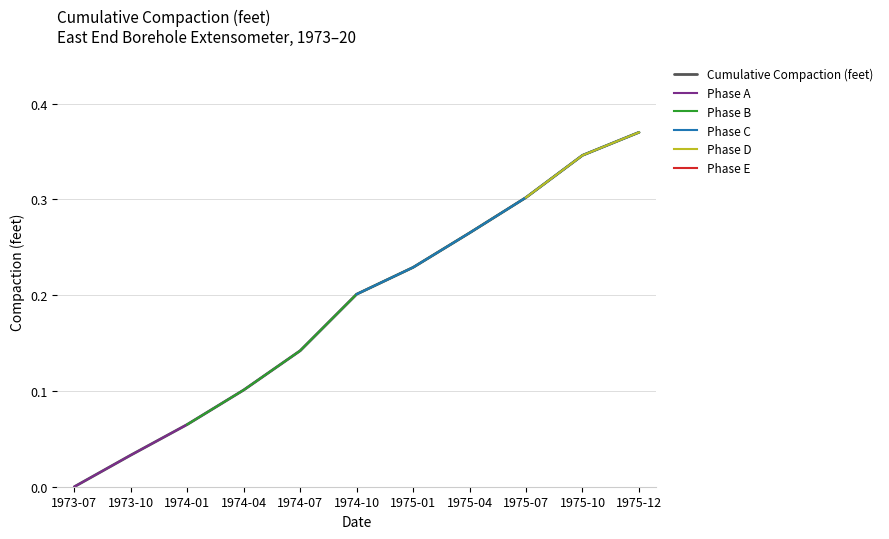

What position from the right is 1975-12?

1